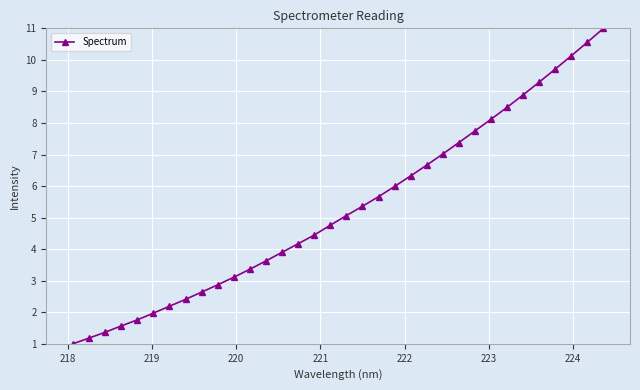

What is the maximum value shown in the chart?

11.0